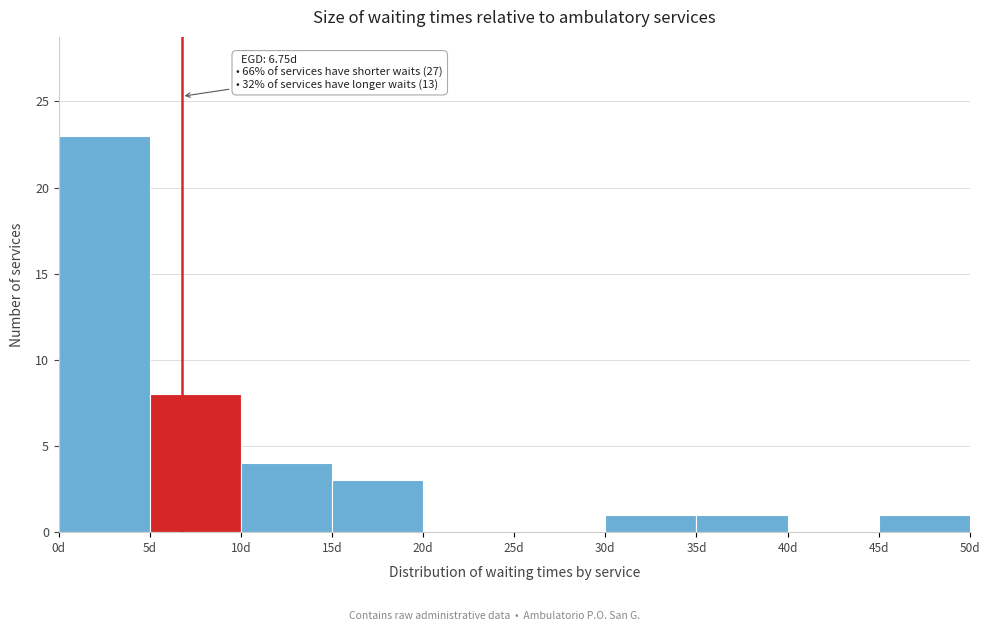

Over which range of the x-axis is the bar tallest?

0 to 5